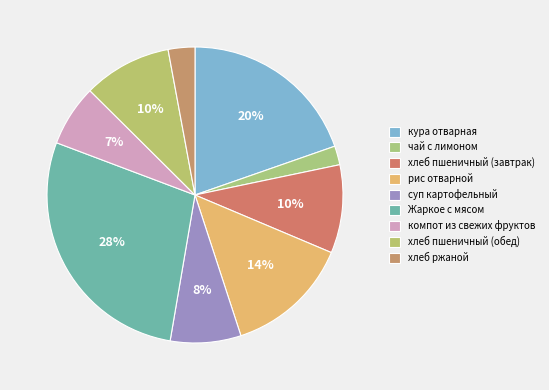

Count the number of slices in the pie.

9